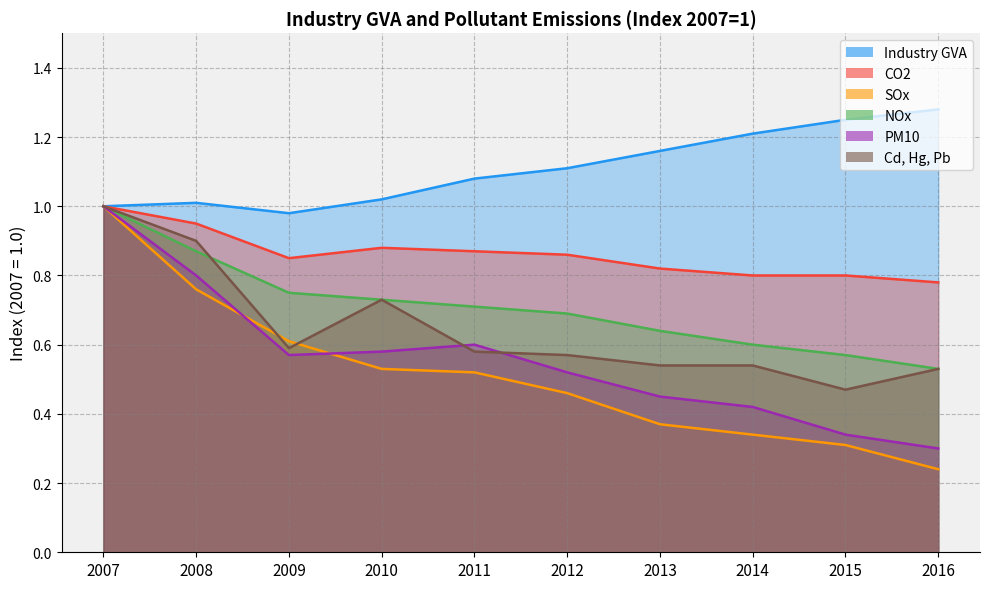

True or false: Industry GVA and PM10 cross at least once.

False